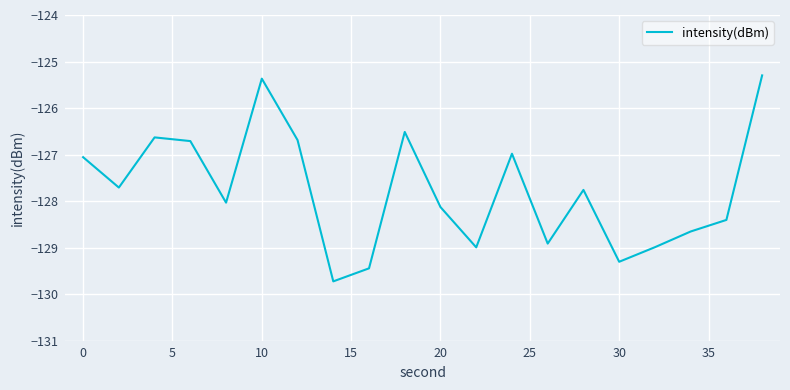

What is the difference between the maximum and minimum values?

4.4